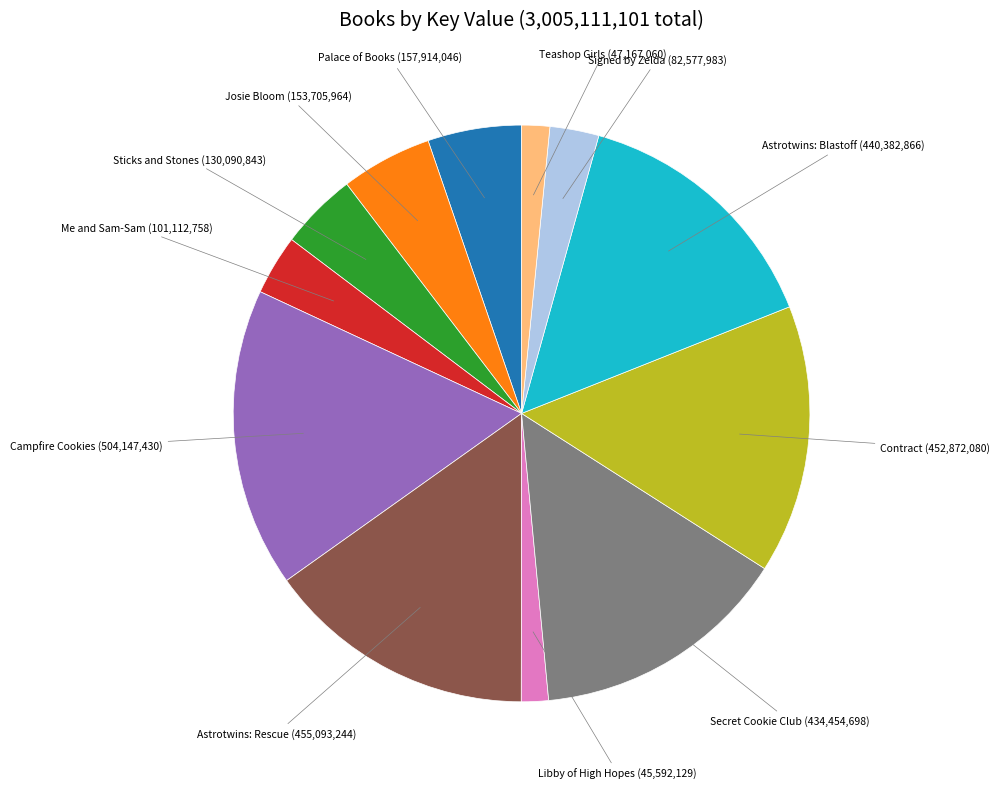

How many segments does this pie chart have?

12